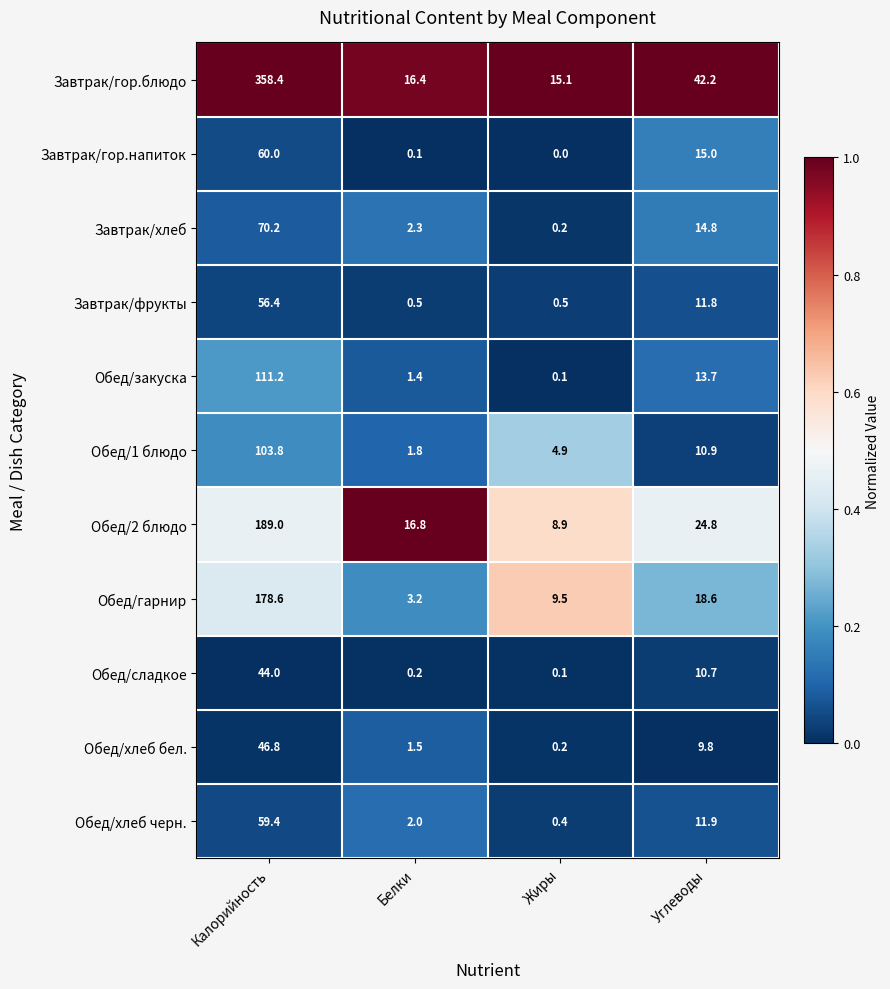

At which category does the chart reach its minimum across all series?

Жиры